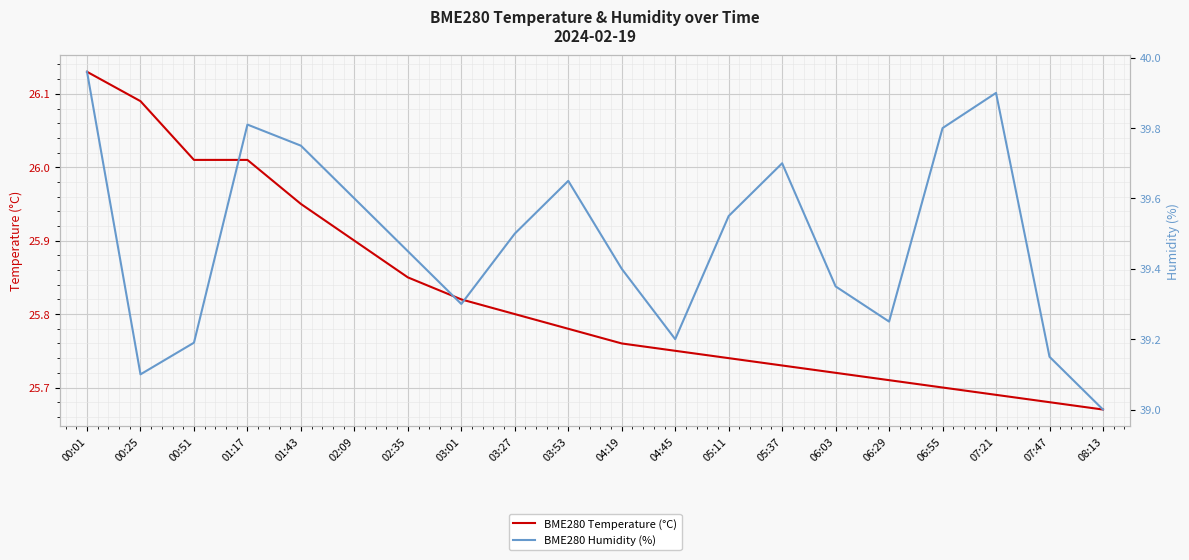

What is the lowest value of the BME280 Temperature (°C) series?

25.7